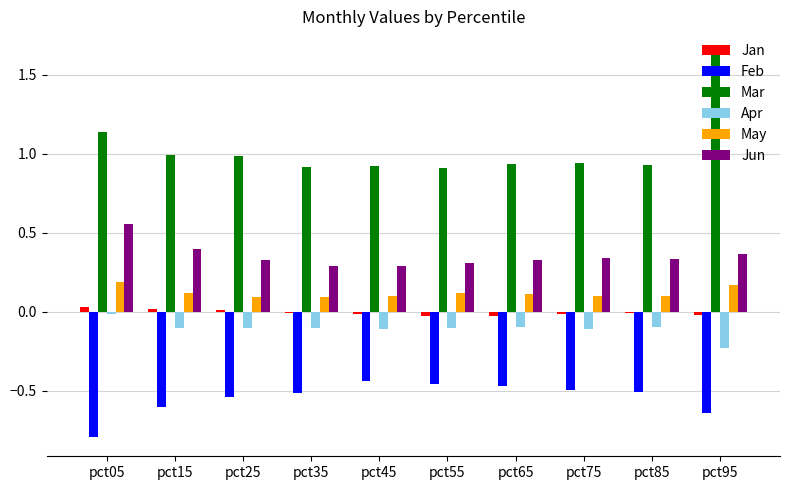

What are all the series names shown in the legend?

Jan, Feb, Mar, Apr, May, Jun